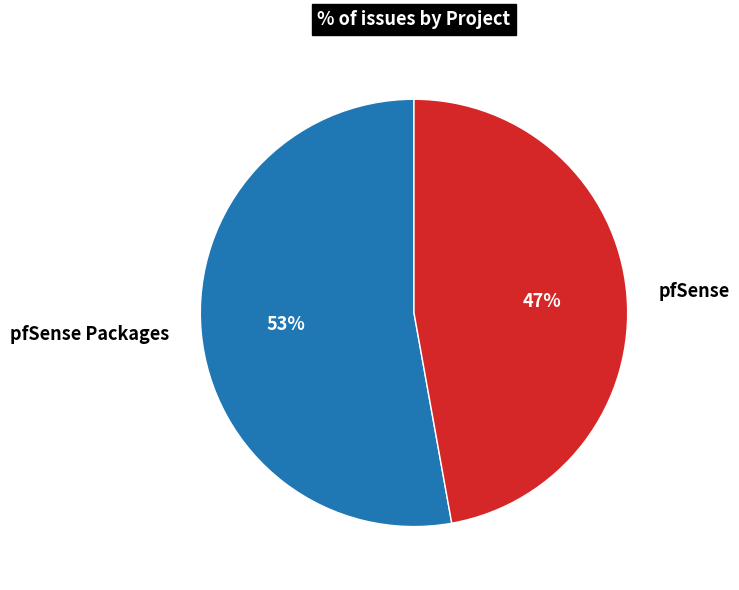

To the nearest percent, what is the average slice percentage?

50%